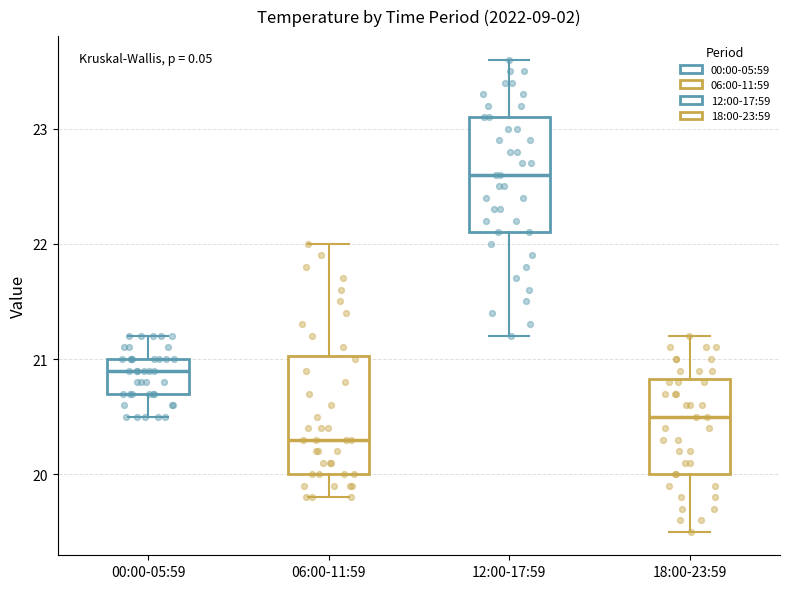

Reading left to right, transcribe this box plot: for each box, give where its median line is, the range the box spans, and where its two whiskers end, as read against the y-axis. The values are not printed on the chart, so give them approximately, as read against the axis.

00:00-05:59: median 20.9, box 20.7 to 21.0, whiskers 20.5 to 21.2
06:00-11:59: median 20.3, box 20.0 to 21.0, whiskers 19.8 to 22.0
12:00-17:59: median 22.6, box 22.1 to 23.1, whiskers 21.2 to 23.6
18:00-23:59: median 20.5, box 20.0 to 20.8, whiskers 19.5 to 21.2